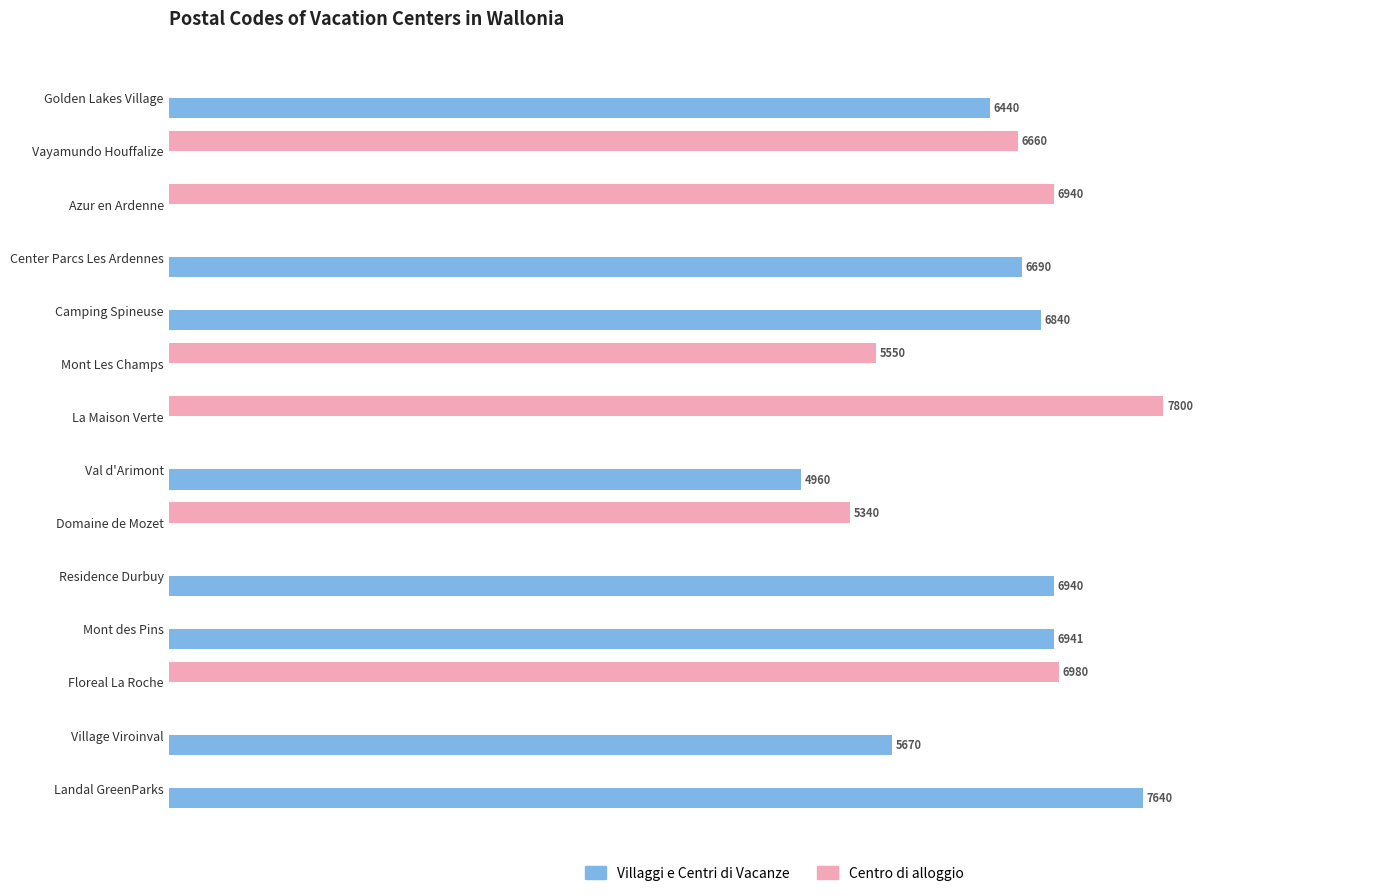

What are all the series names shown in the legend?

Villaggi e Centri di Vacanze, Centro di alloggio